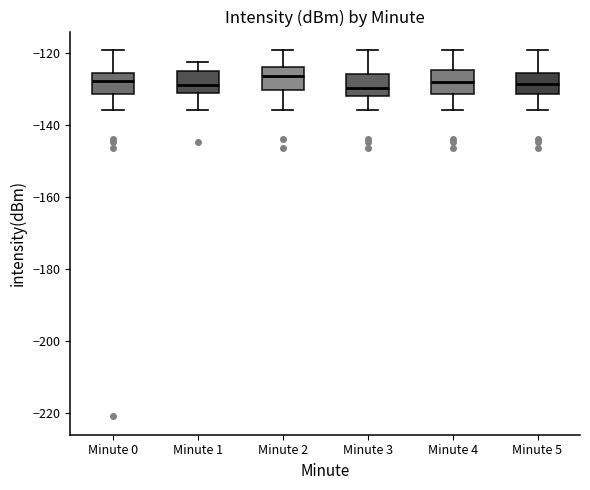

Reading left to right, transcribe this box plot: for each box, give where its median line is, the range the box spans, and where its two whiskers end, as read against the y-axis. The values are not printed on the chart, so give them approximately, as read against the axis.

Minute 0: median -128, box -132 to -126, whiskers -136 to -120
Minute 1: median -128, box -130 to -126, whiskers -136 to -122
Minute 2: median -126, box -130 to -124, whiskers -136 to -120
Minute 3: median -130, box -132 to -126, whiskers -136 to -120
Minute 4: median -128, box -132 to -124, whiskers -136 to -120
Minute 5: median -128, box -132 to -126, whiskers -136 to -120